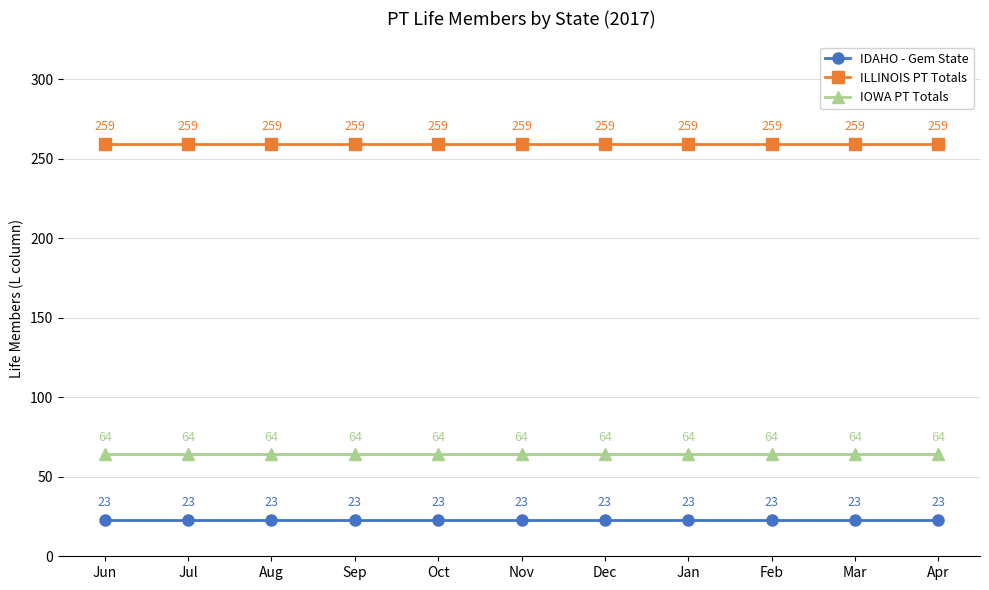

The value of IOWA PT Totals at Dec is 64. True or false?

True